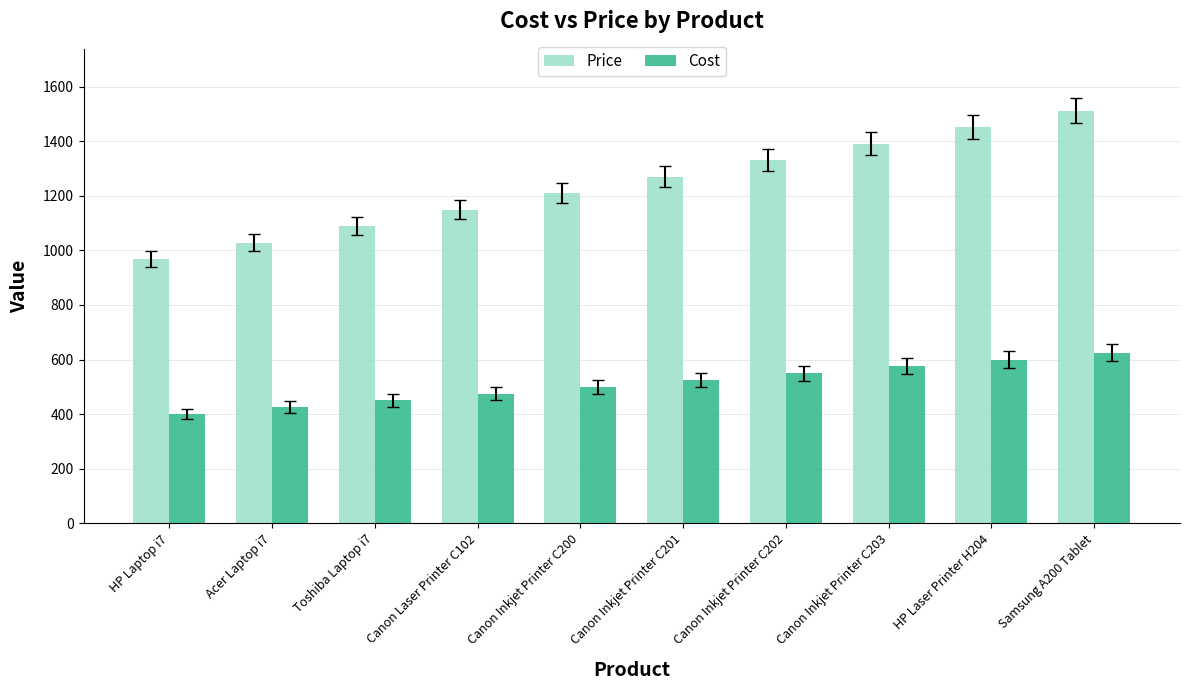

What is the sum of all Price values?

12402.5